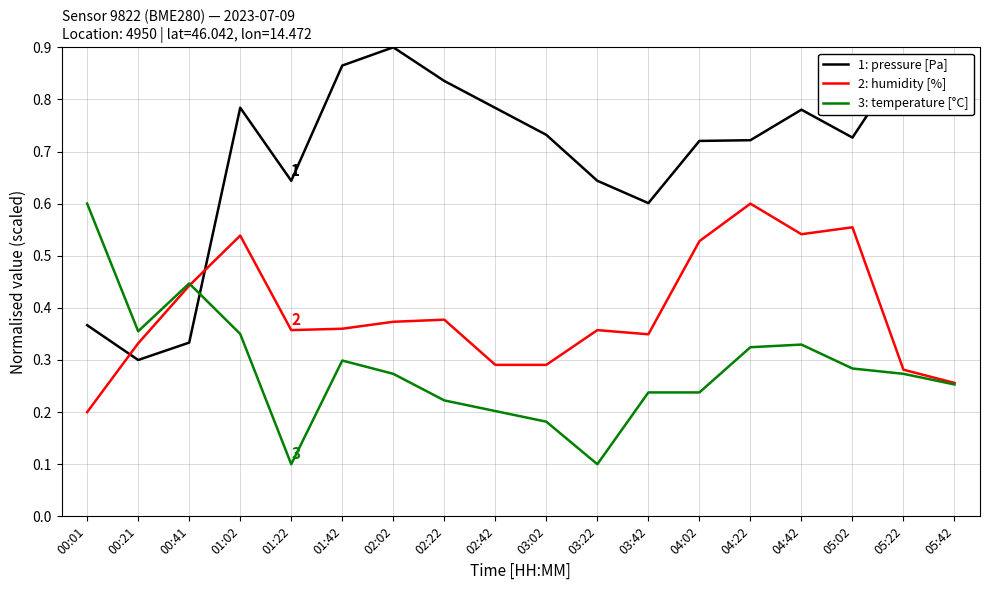

After their last crossing, which series has the higher values: 1: pressure [Pa] or 2: humidity [%]?

1: pressure [Pa]